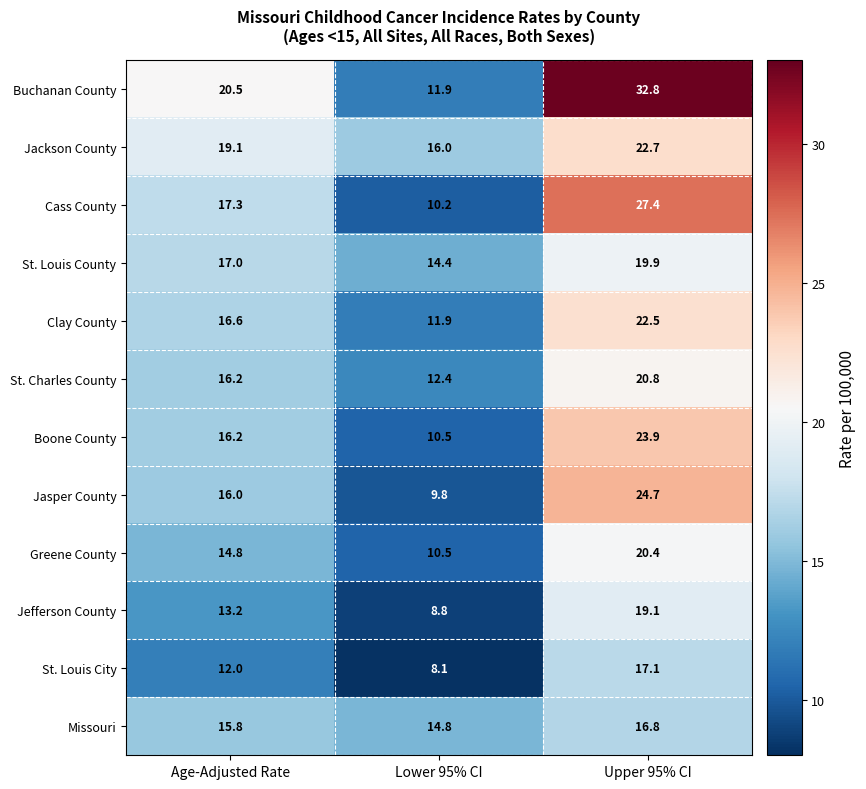

How many categories are shown in the chart?

3